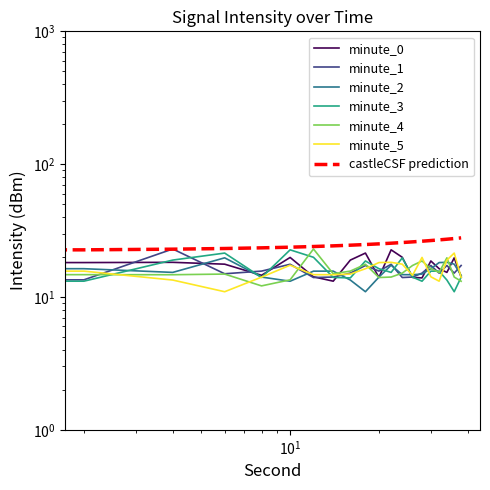

How many interior local peaks does the minute_5 series have?

5